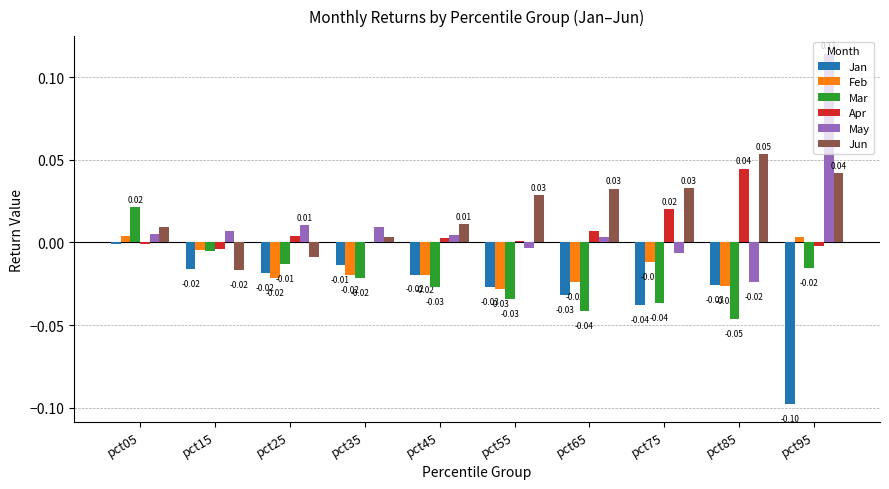

Which series has the largest total across all categories?

Jun